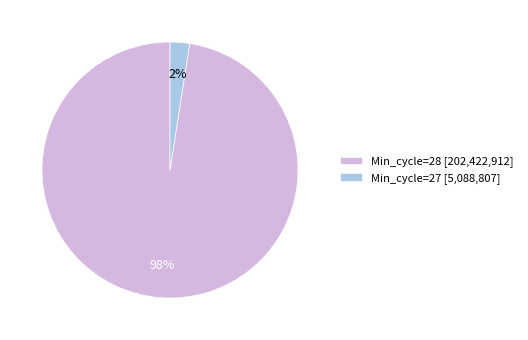

Combined, do Min_cycle=28 [202,422,912] and Min_cycle=27 [5,088,807] account for over 50%?

Yes